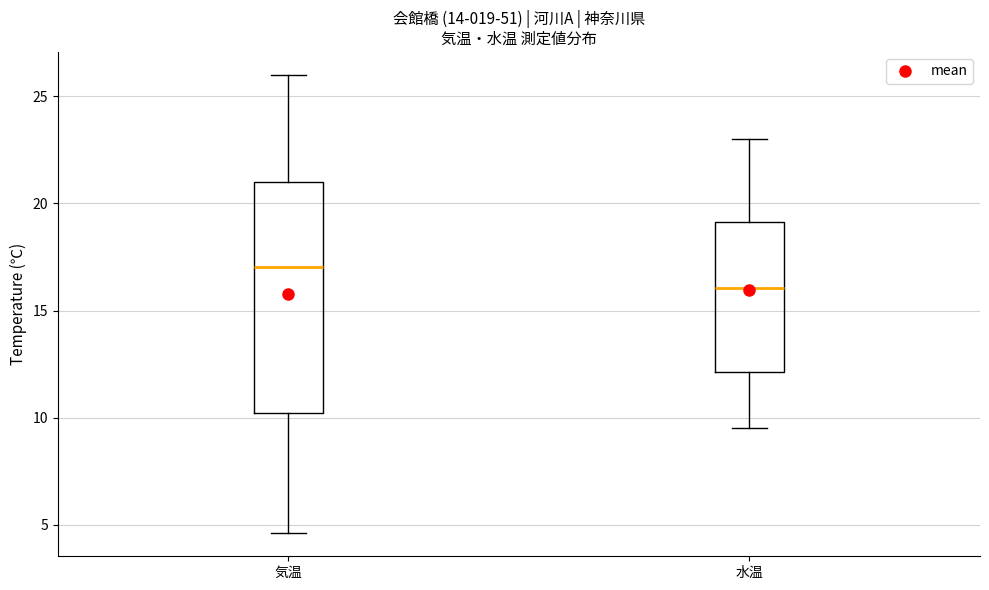

Which box has the highest median line?

気温